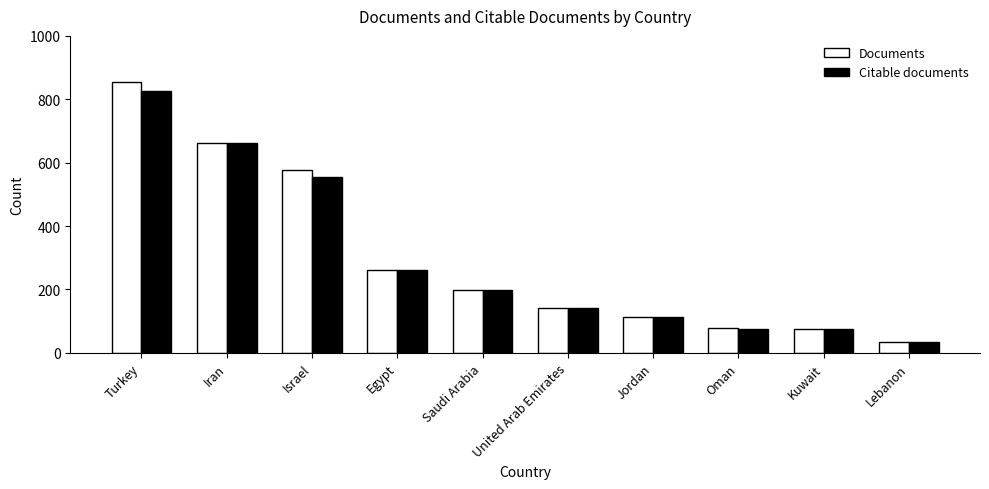

What is the label of the 1st bar from the right?

Lebanon